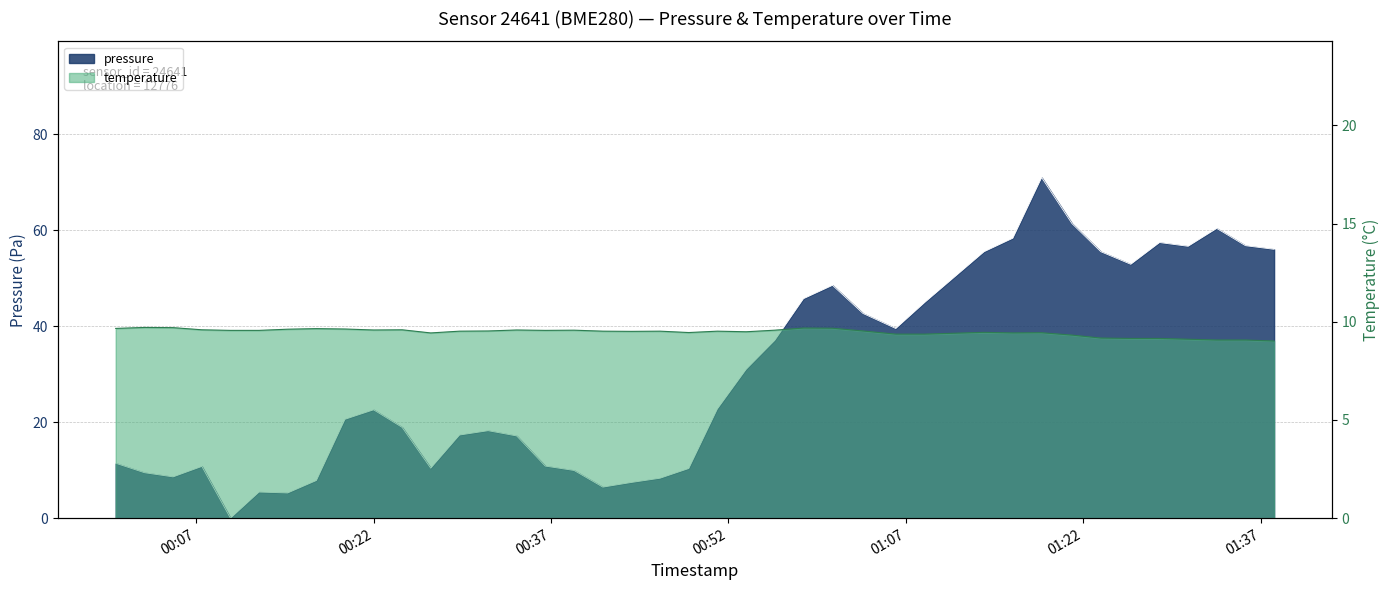

Where does the pressure series first go above 22?

00:22